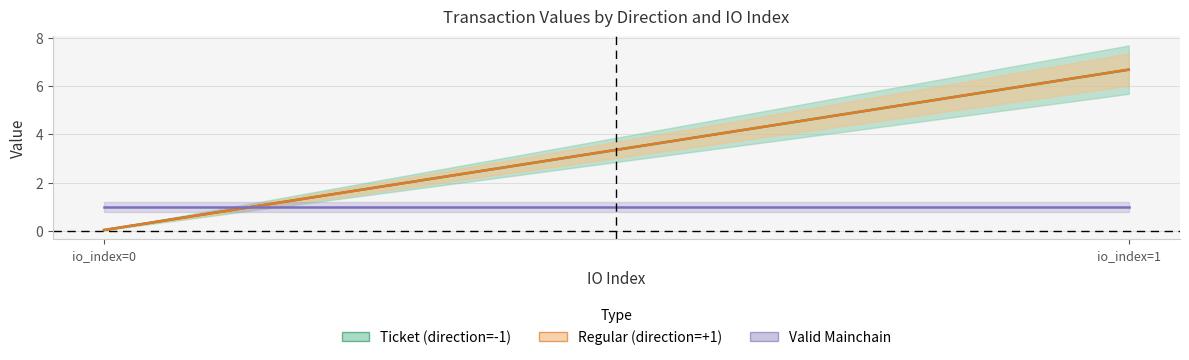

Which has a higher value, io_index=0 or io_index=1?

io_index=1